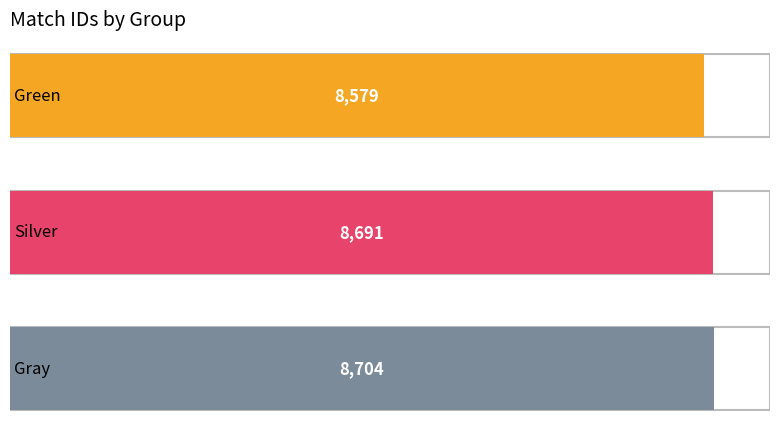

The value at Gray is 5757. True or false?

False